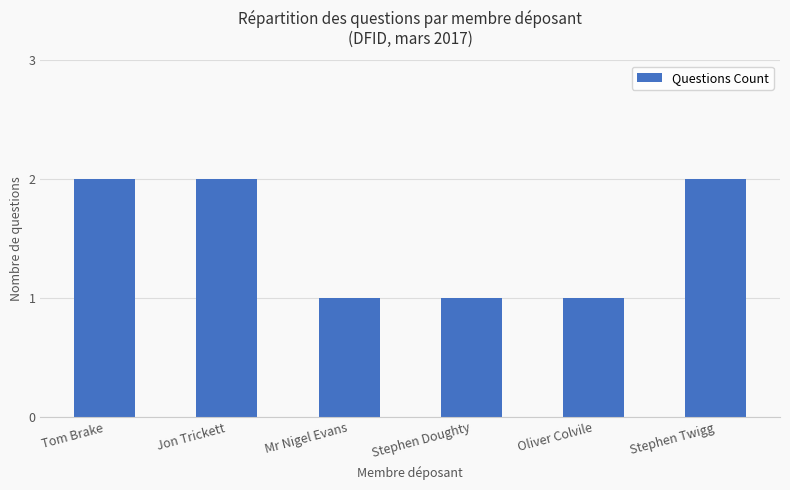

What is the sum of the values at Stephen Doughty and Tom Brake?

3